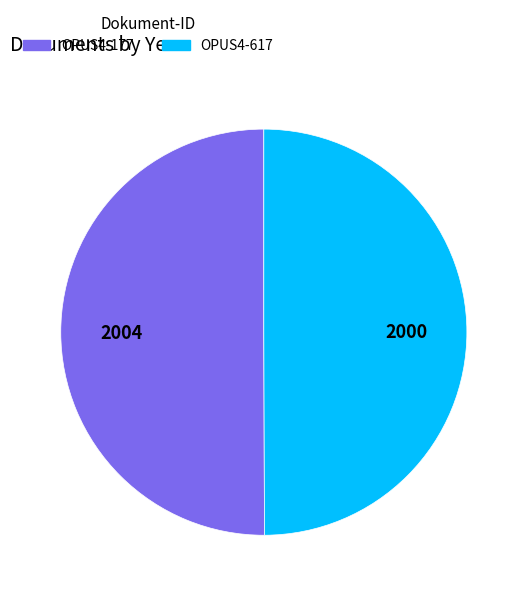

Count the number of slices in the pie.

2